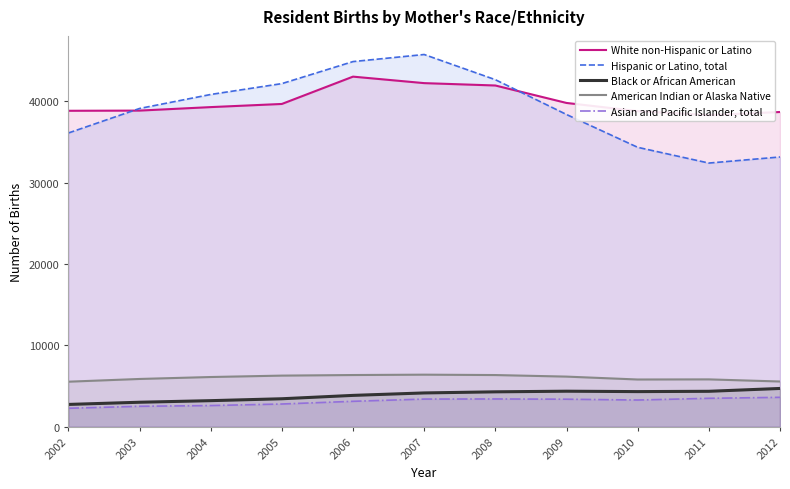

The value of American Indian or Alaska Native at 2004 is 2663. True or false?

False